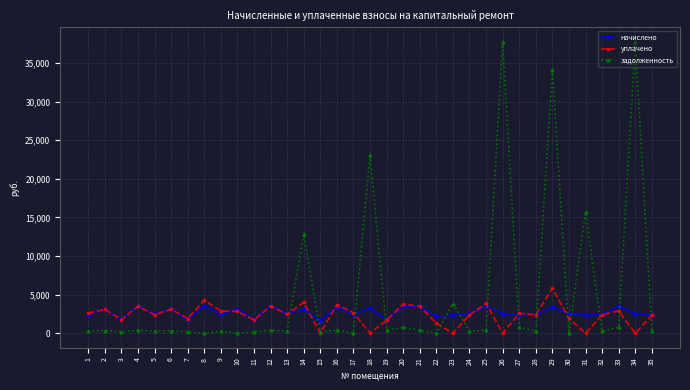

What is the average value of the уплачено series?

2378.7